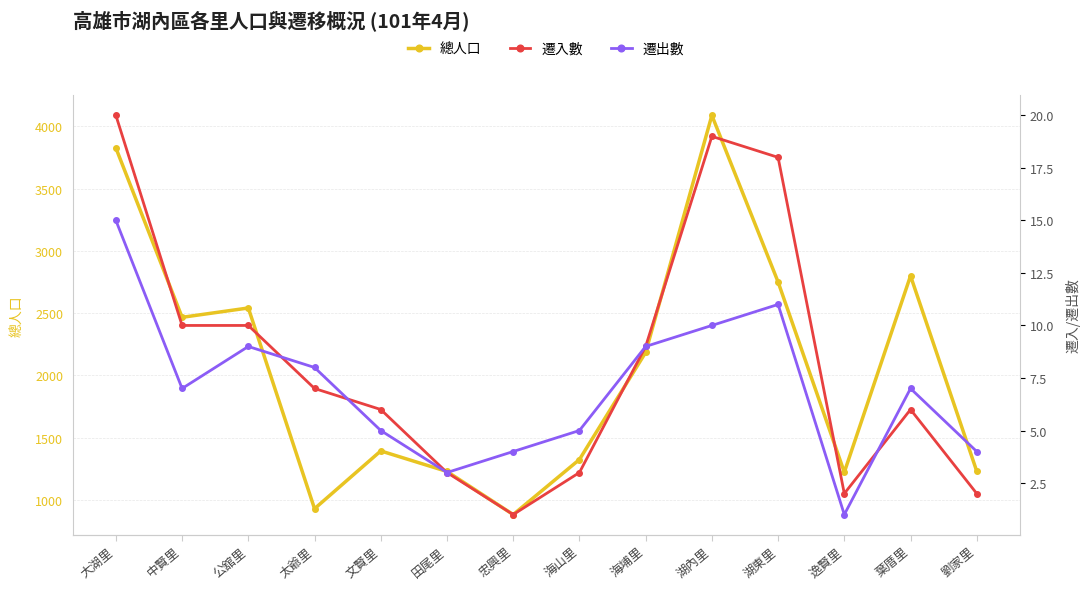

What are all the series names shown in the legend?

總人口, 遷入數, 遷出數